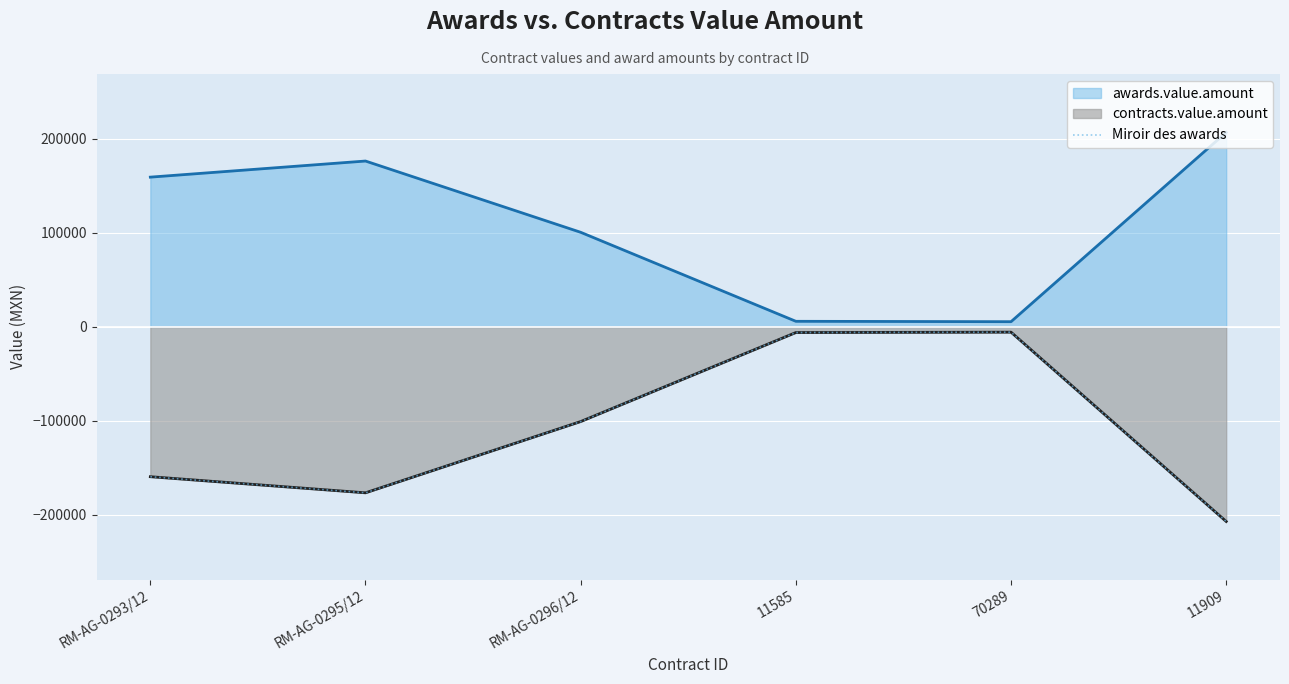

Rank the categories by value from lowest to highest.

11909, RM-AG-0295/12, RM-AG-0293/12, RM-AG-0296/12, 11585, 70289